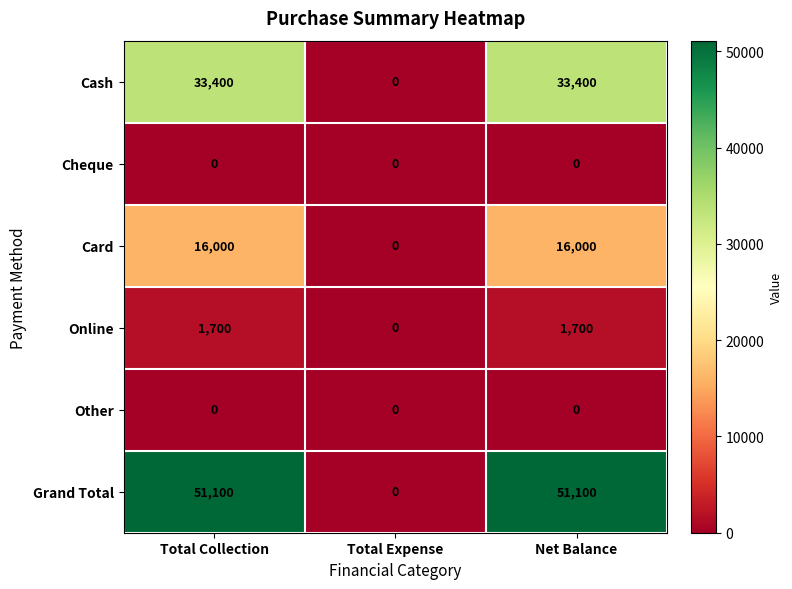

The Other series shows 0 at Net Balance. True or false?

True